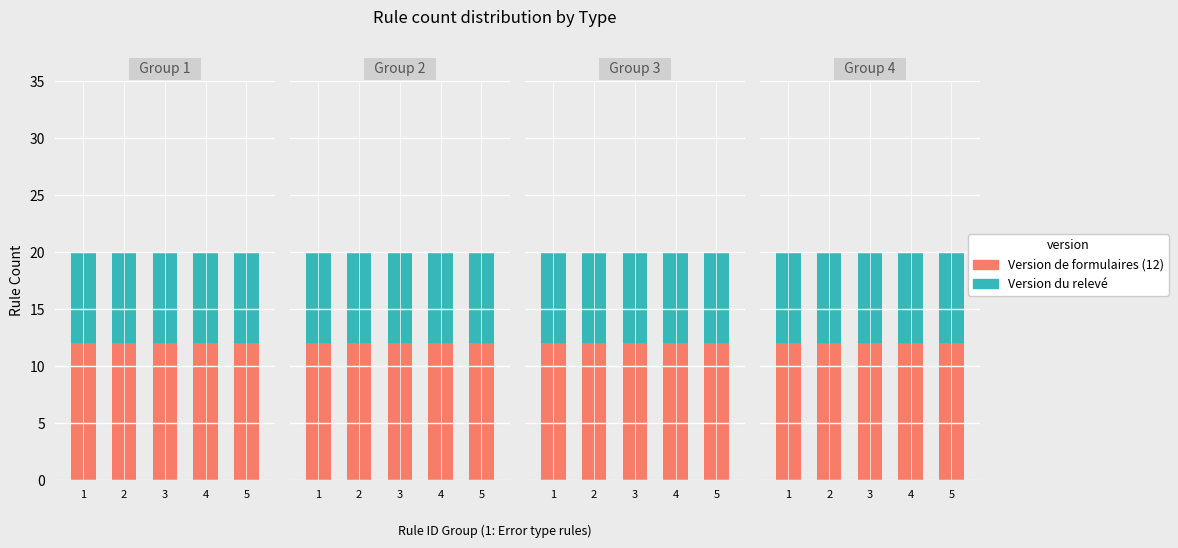

Which series has the widest spread of values?

Version de formulaires